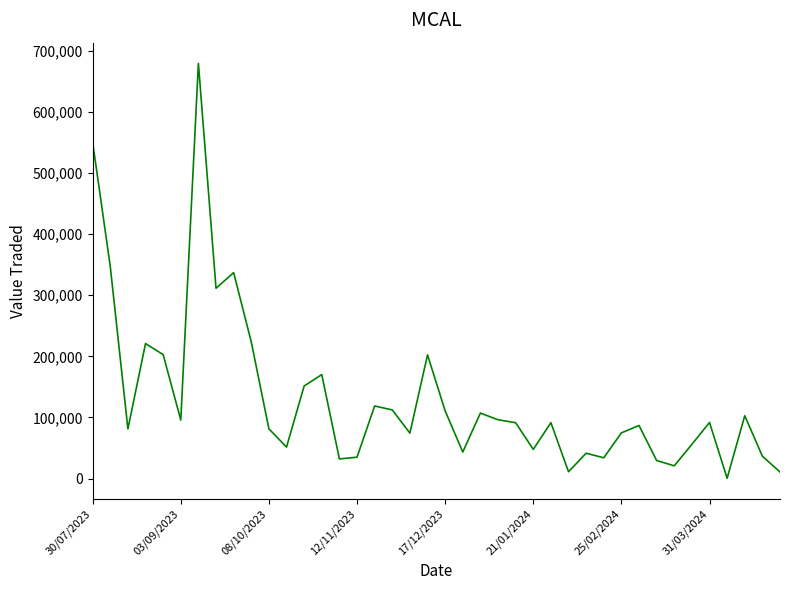

What is the greatest value displayed?

679028